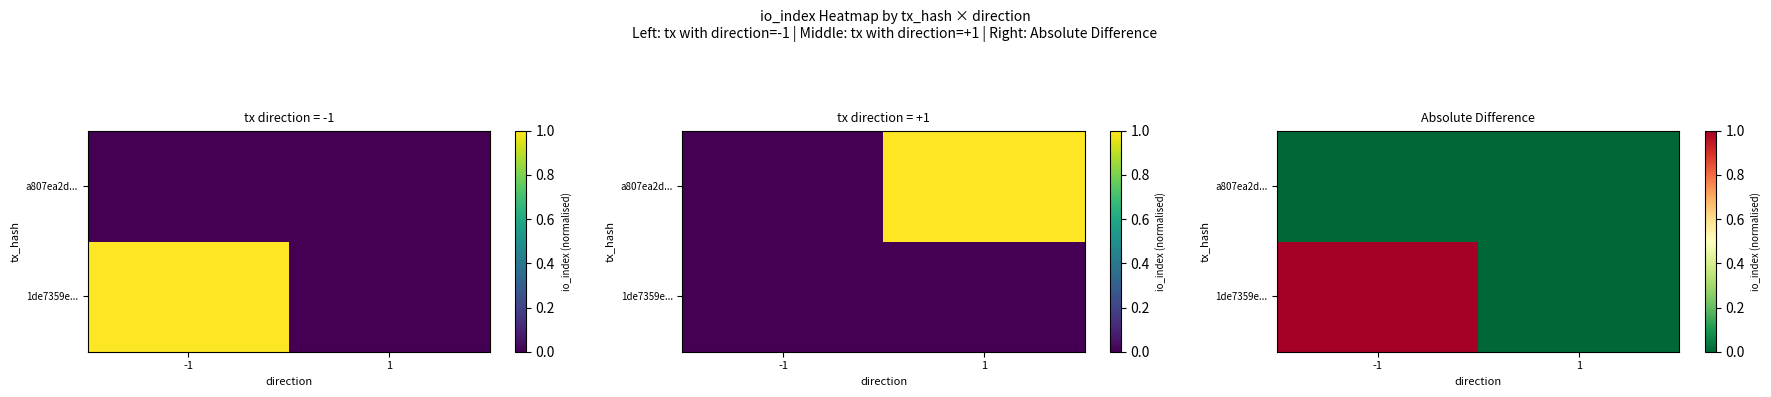

The a807ea2d... series shows 0.0 at 1. True or false?

False